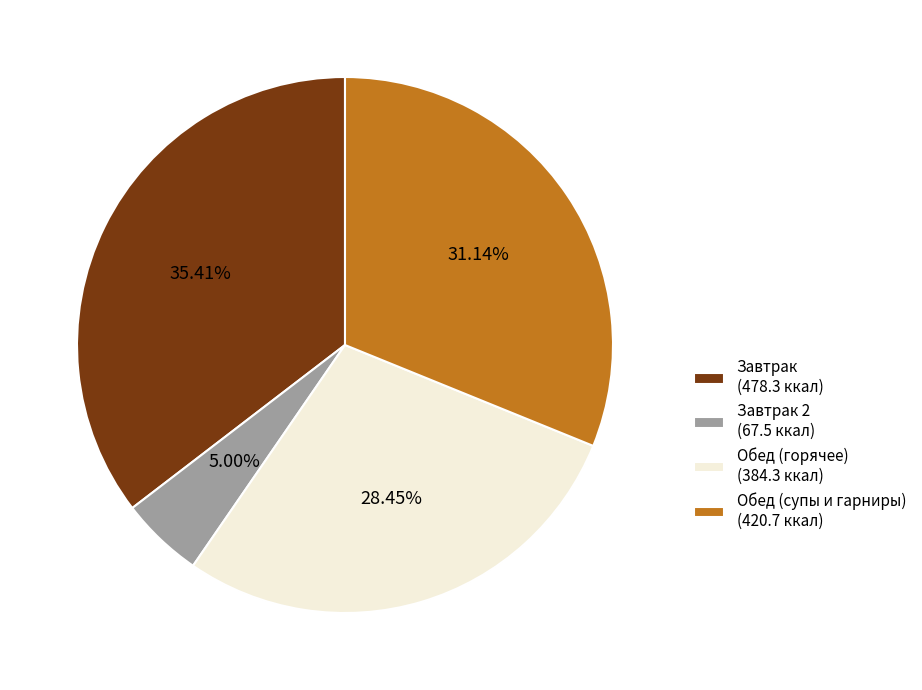

Is there a majority slice in this chart?

No